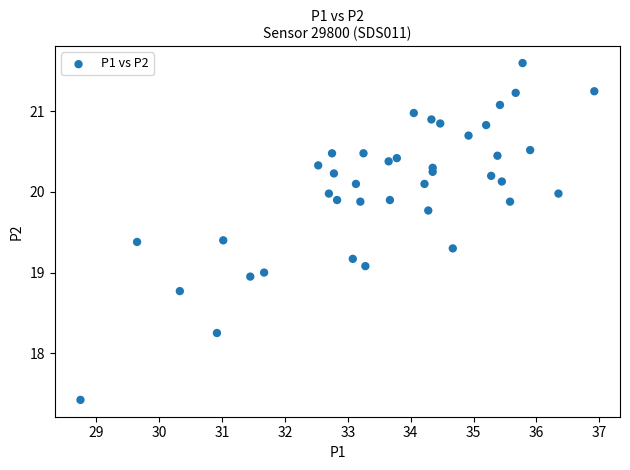

What is the range of X values (max minus min)?

8.2